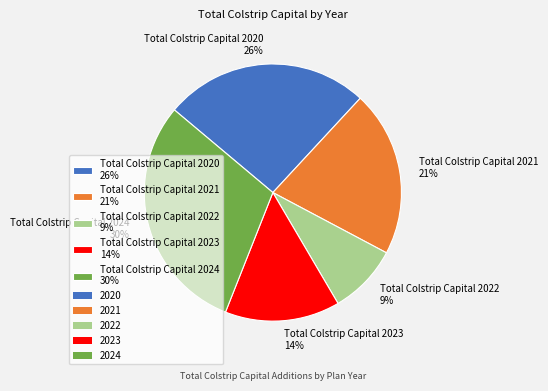

Do Total Colstrip Capital 2023 14% and Total Colstrip Capital 2021 21% together represent more than half of the pie?

No